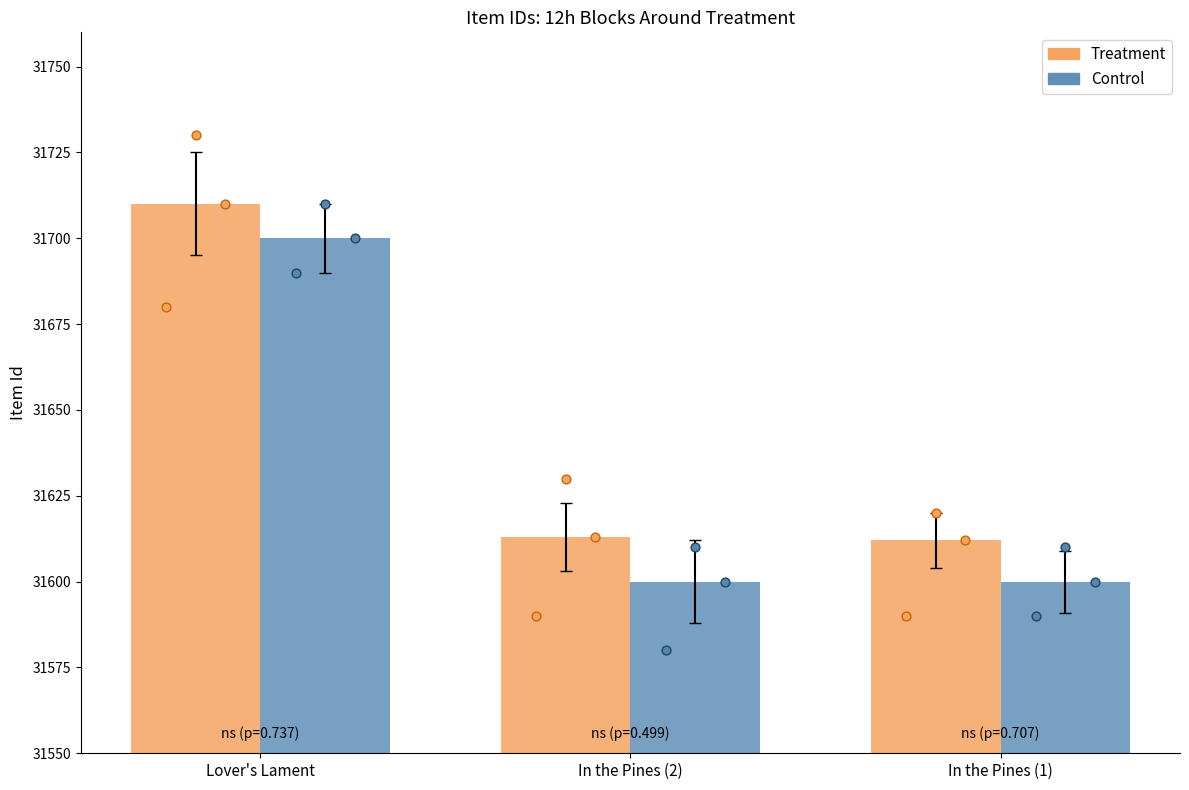

What are all the series names shown in the legend?

Treatment, Control